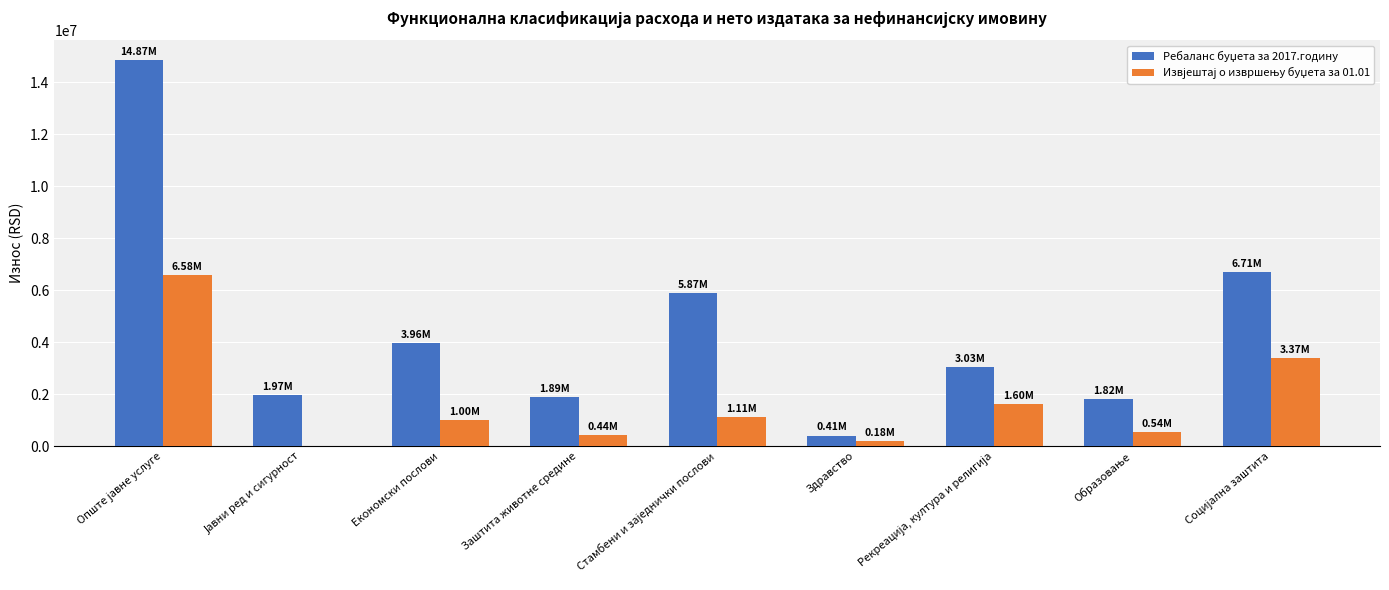

Which category has the lowest value in the Извјештај о извршењу буџета за 01.01 series?

Јавни ред и сигурност